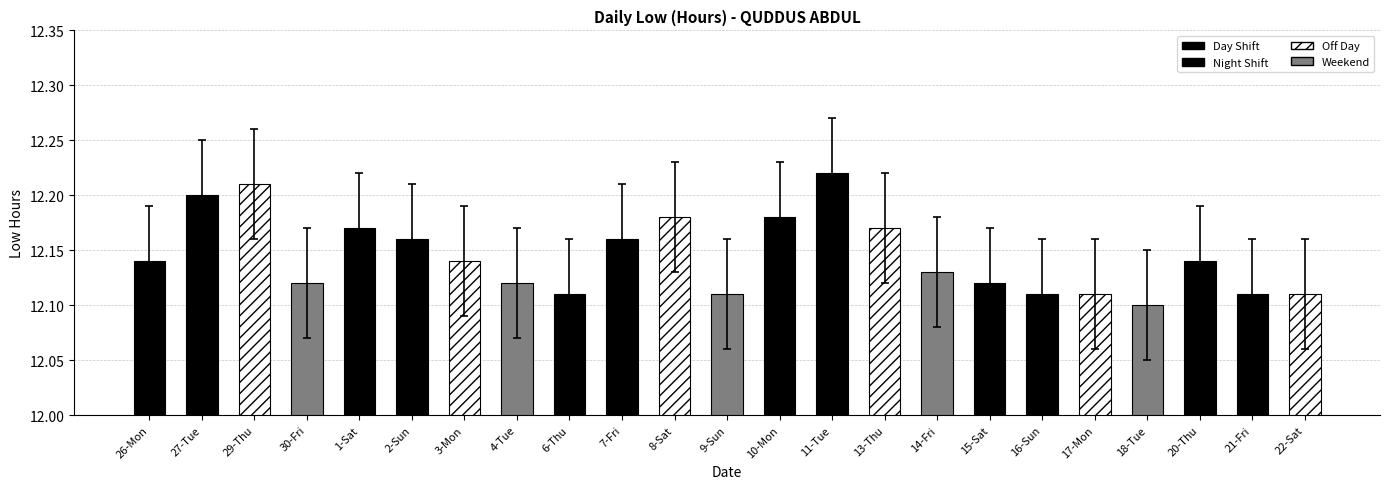

At which label is the value closest to 12?

18-Tue